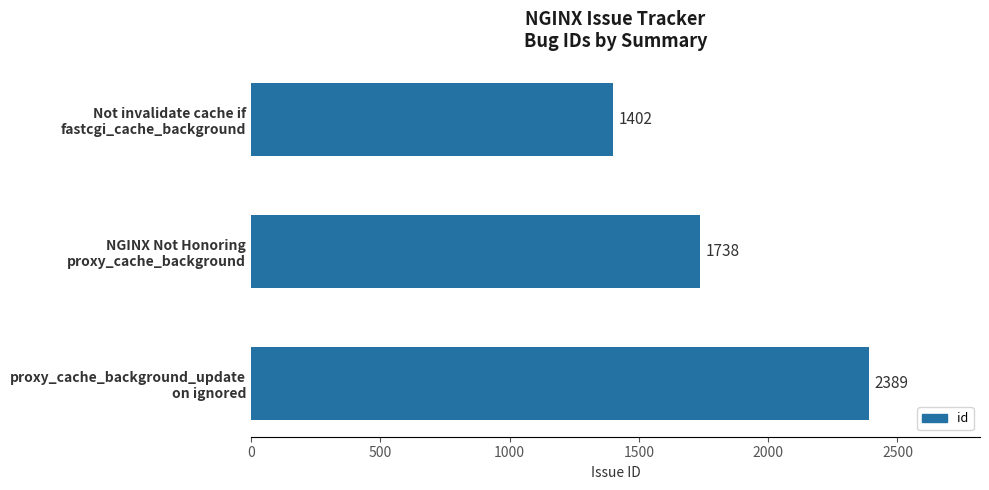

What is the maximum value shown in the chart?

2389